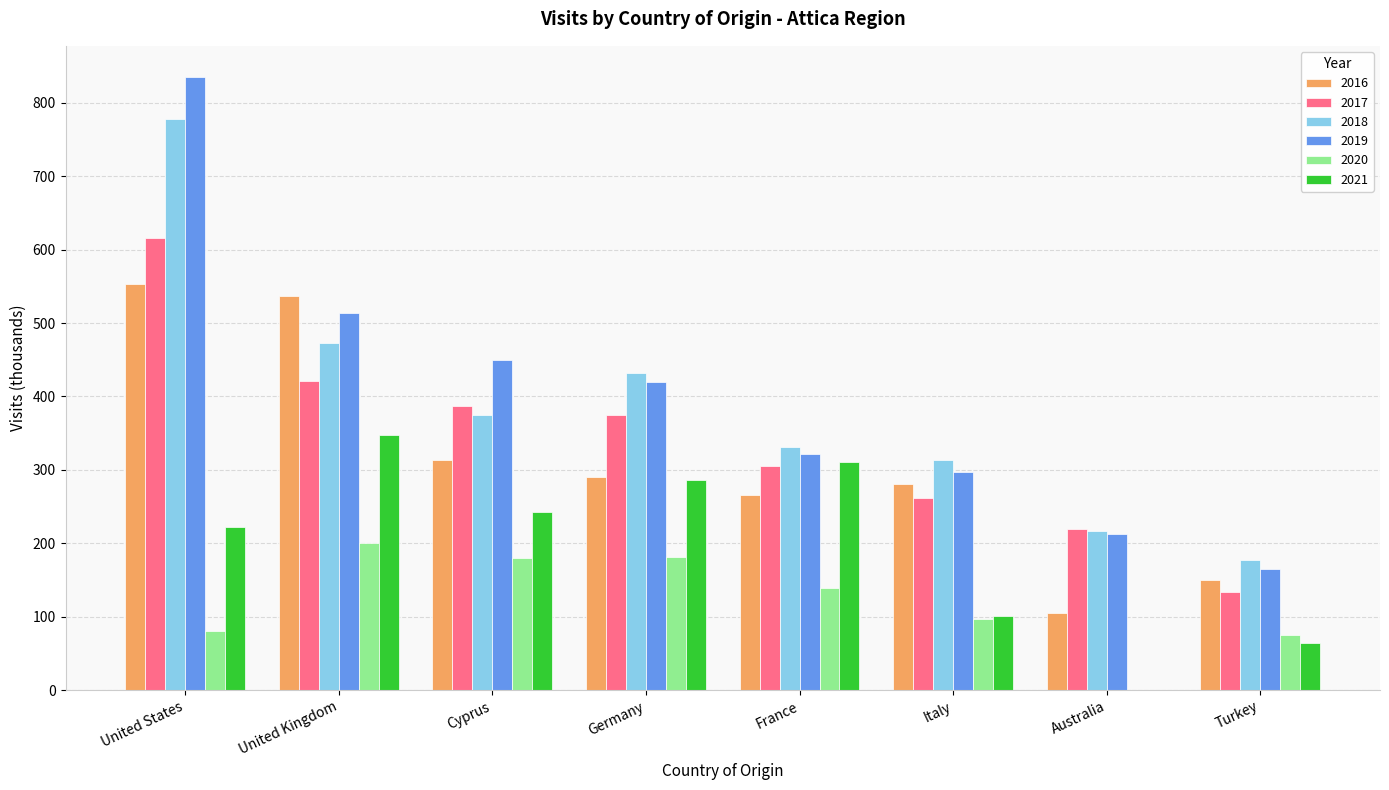

Where does the 2016 series first go above 290?

United States